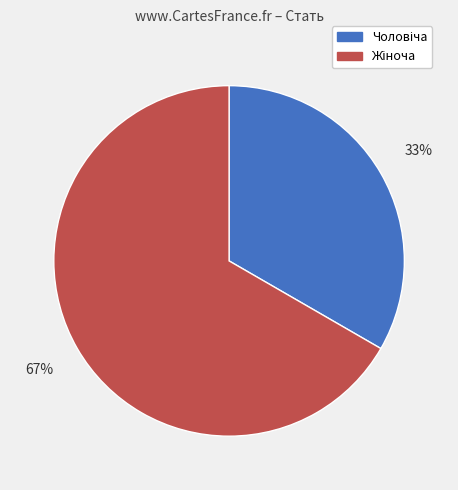

To the nearest percent, what is the average slice percentage?

50%